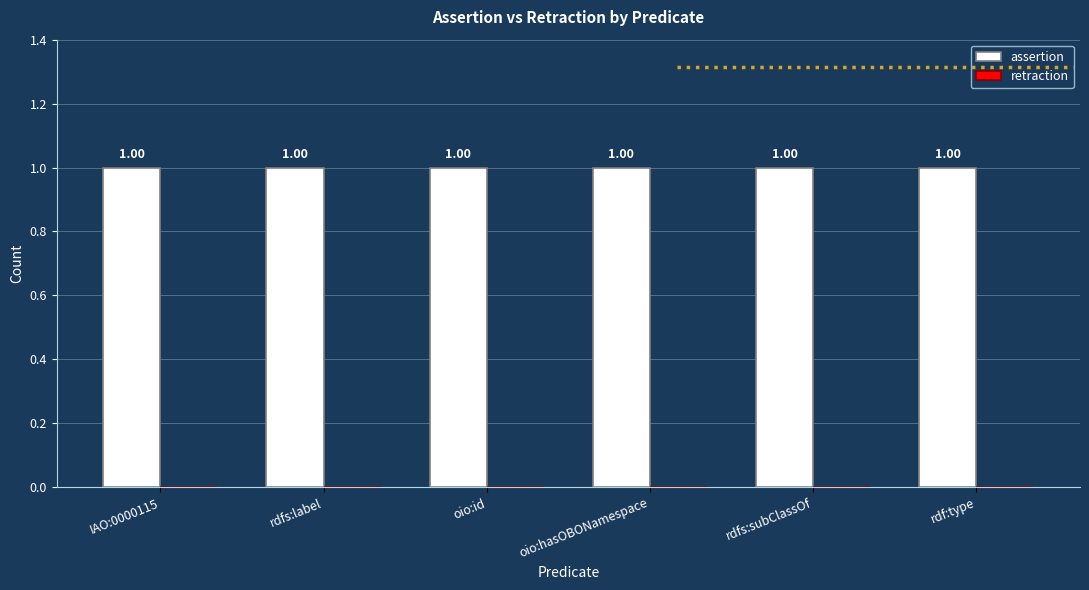

What position from the right is oio:hasOBONamespace?

3